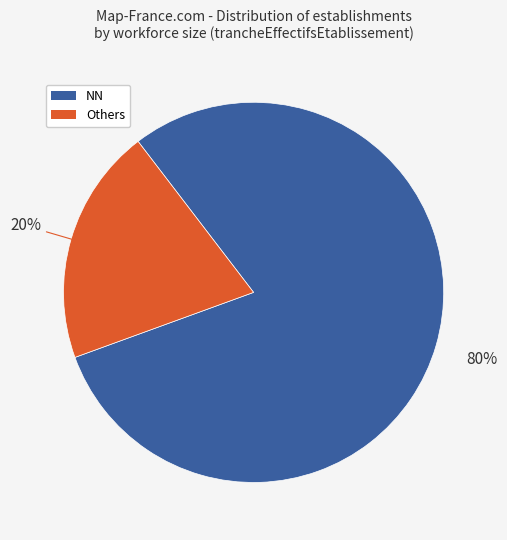

How many segments does this pie chart have?

2